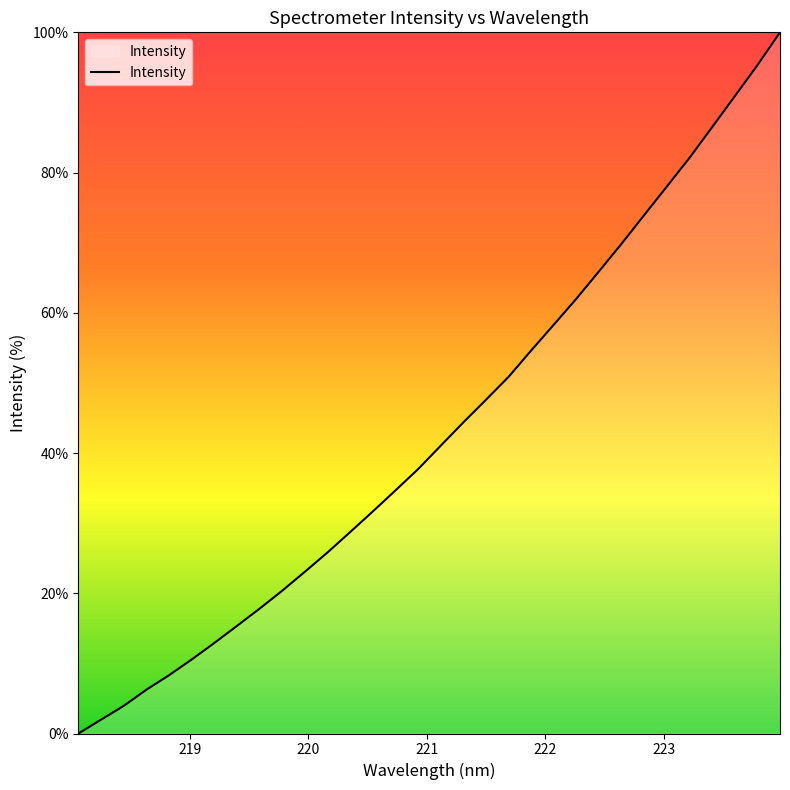

What is the maximum value shown in the chart?

100.0